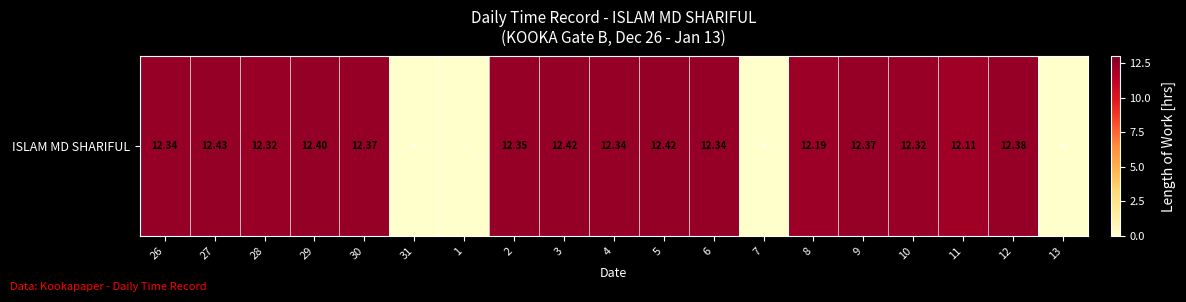

Reading left to right, extract all data points from this chart.

26=12.3	27=12.4	28=12.3	29=12.4	30=12.4	31=0.0	1=0.0	2=12.3	3=12.4	4=12.3	5=12.4	6=12.3	7=0.0	8=12.2	9=12.4	10=12.3	11=12.1	12=12.4	13=0.0